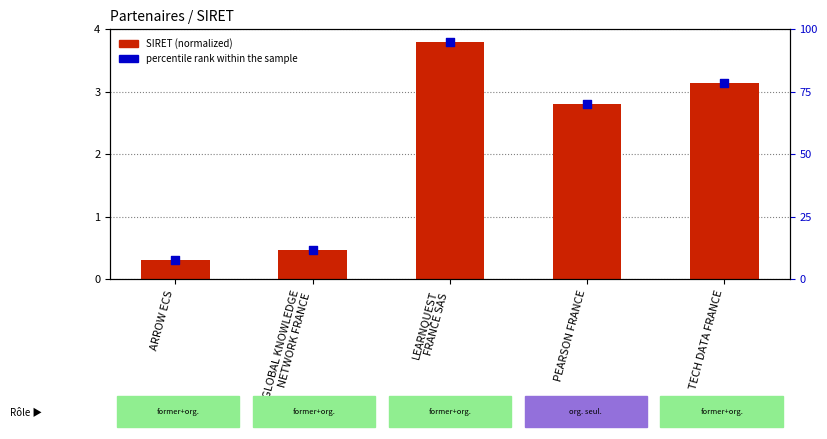

Which series has the largest total across all categories?

percentile rank within the sample